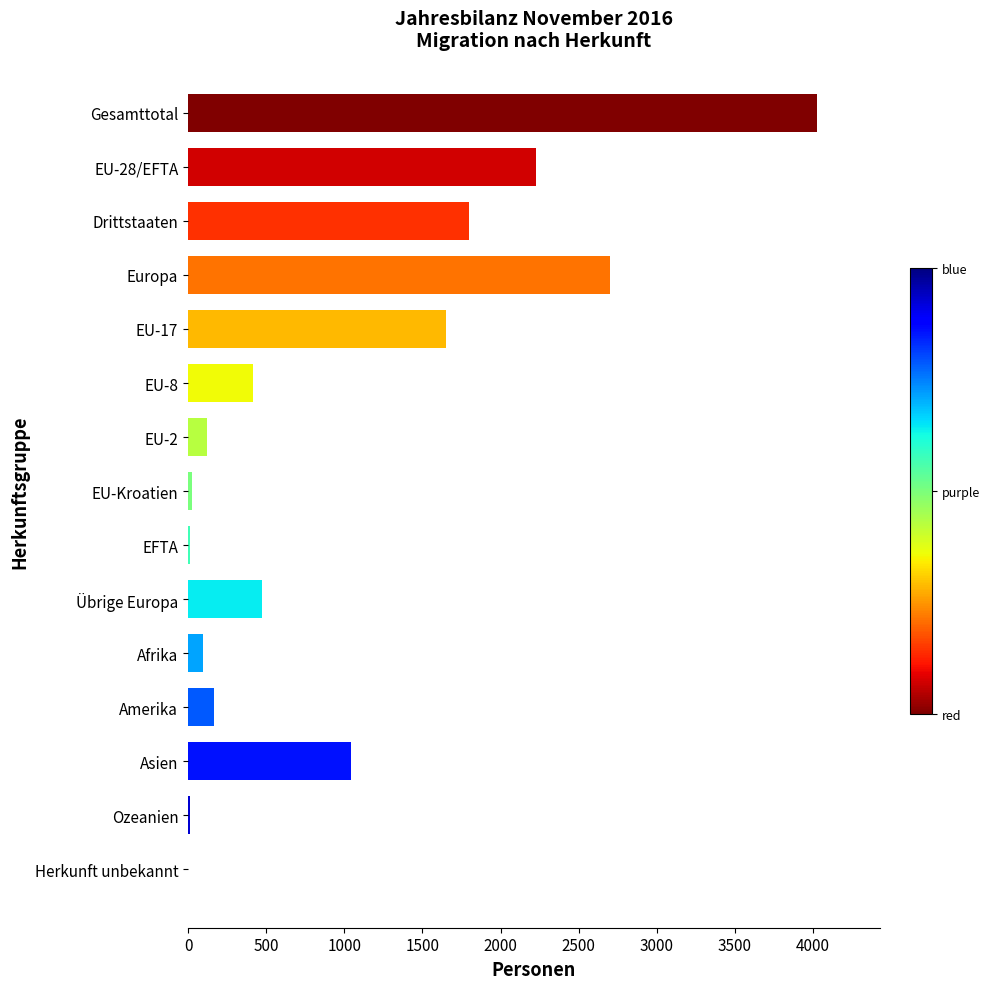

What is the sum of all values?

14781